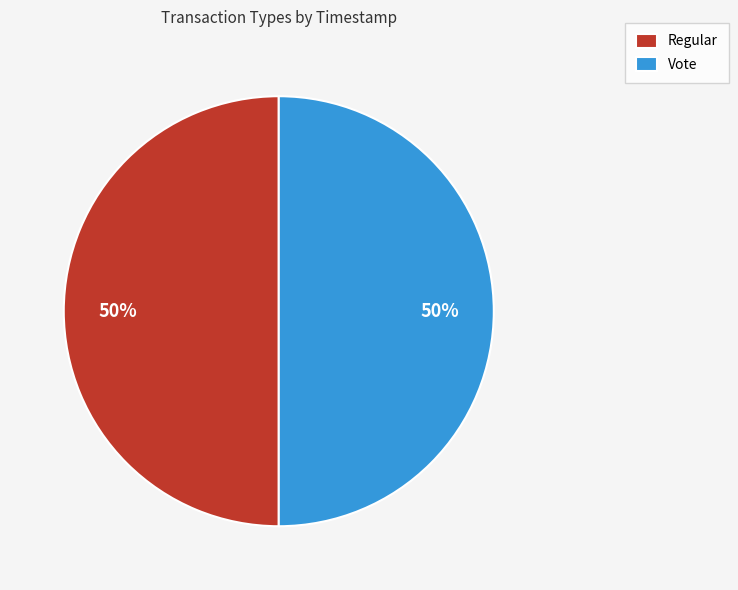

What is the ratio of the value at Regular to the value at Vote?

1.0